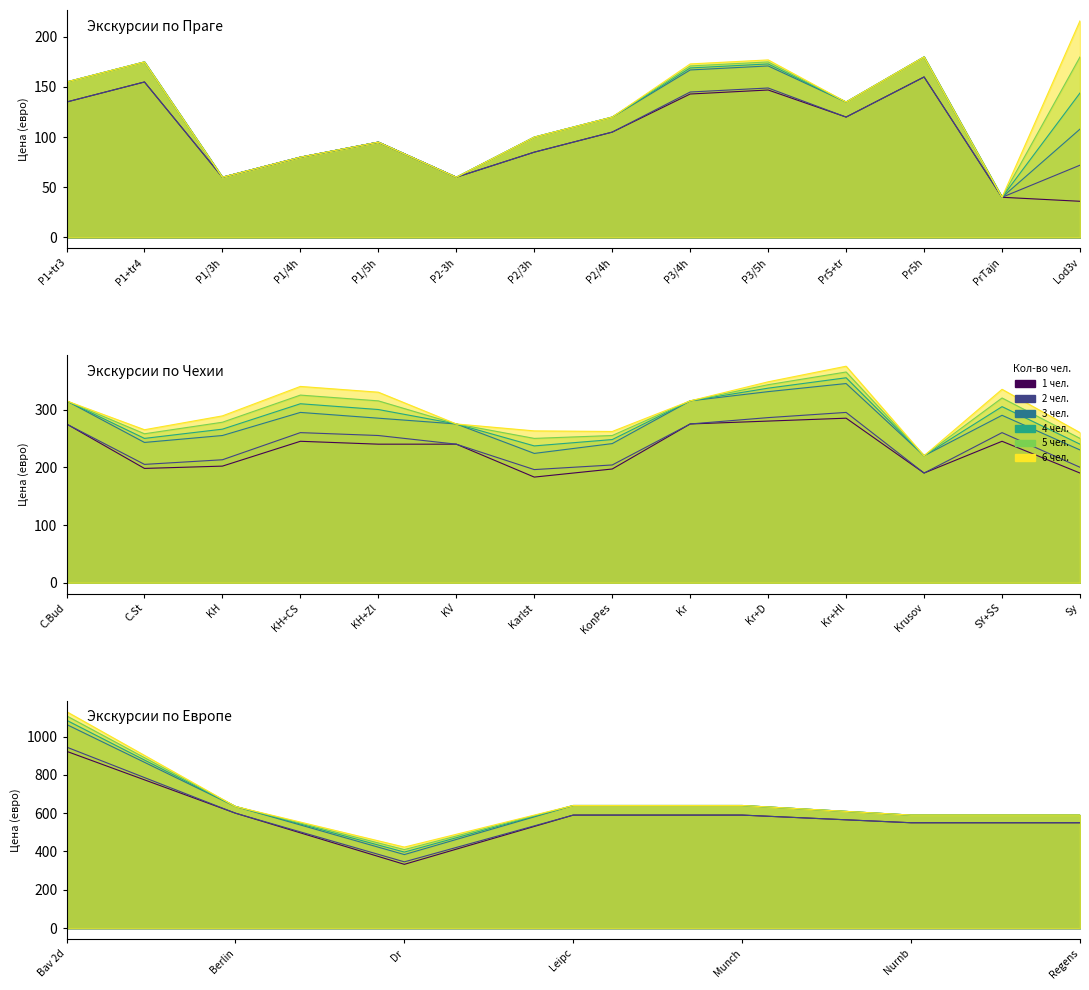

The value of 4 чел. at P1/5h is 140. True or false?

False